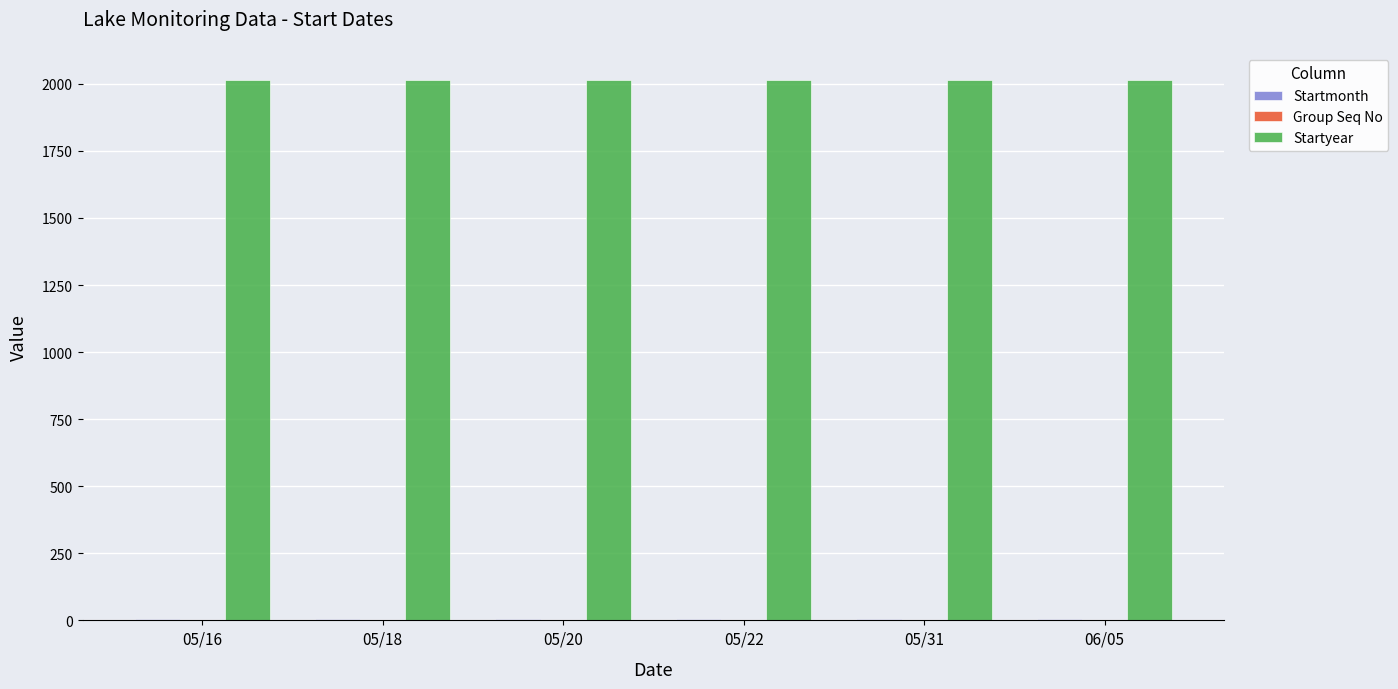

Which series has the largest total across all categories?

Startyear